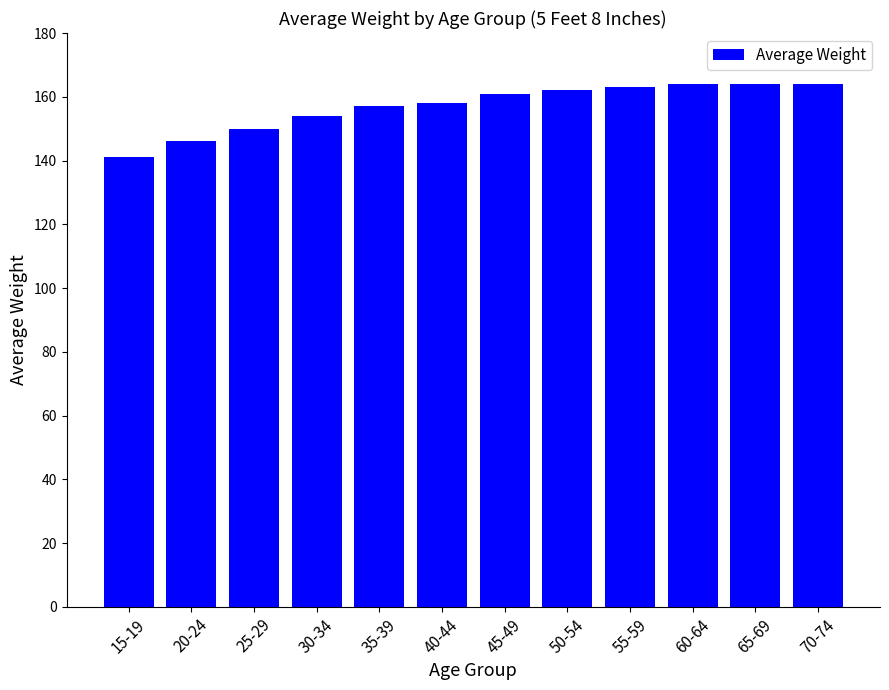

What is the approximate value at 60-64?

164